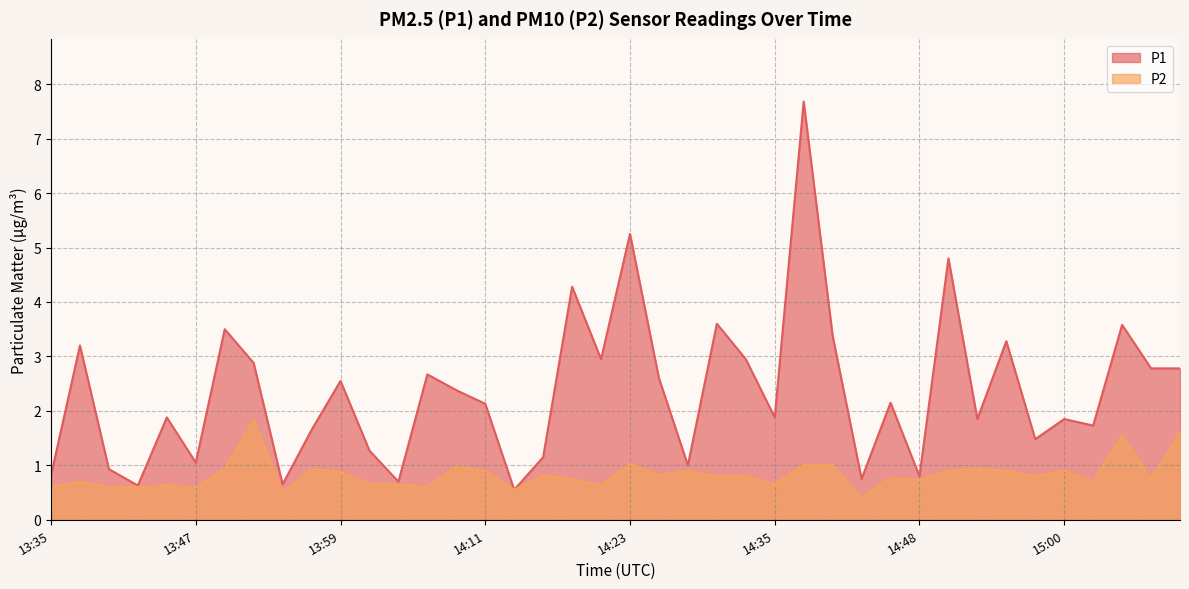

Rank the series by their average value, from highest to lowest.

P1, P2